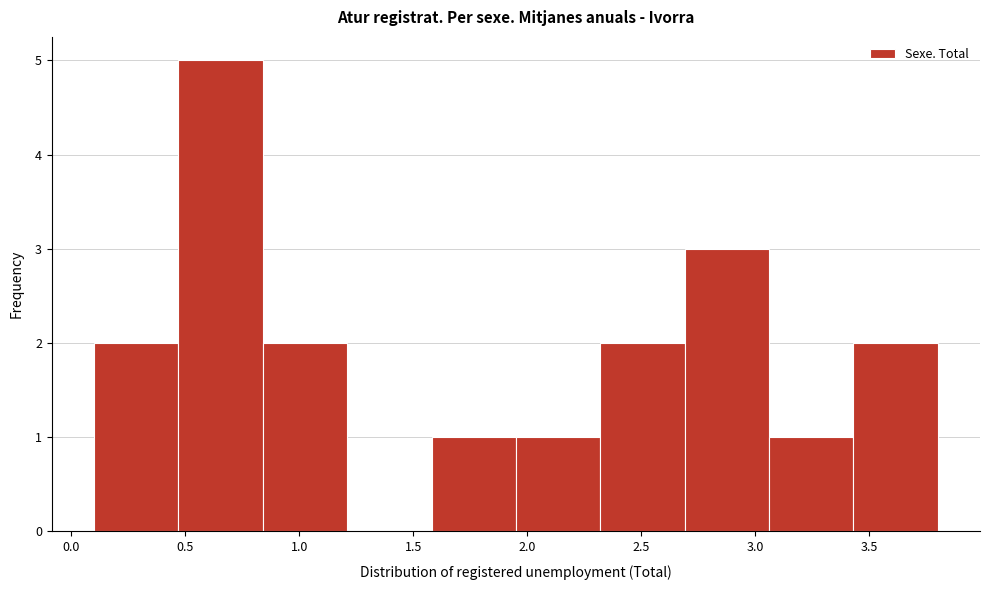

Reading left to right, transcribe this chart: for each bar, give the range it covers on the x-axis and its height. Neither the bar edges nor the heights are printed on the chart, so give them approximately, as read against the axes.

0.10 to 0.47: 2
0.47 to 0.84: 5
0.84 to 1.21: 2
1.21 to 1.58: 0
1.58 to 1.95: 1
1.95 to 2.32: 1
2.32 to 2.69: 2
2.69 to 3.06: 3
3.06 to 3.43: 1
3.43 to 3.80: 2